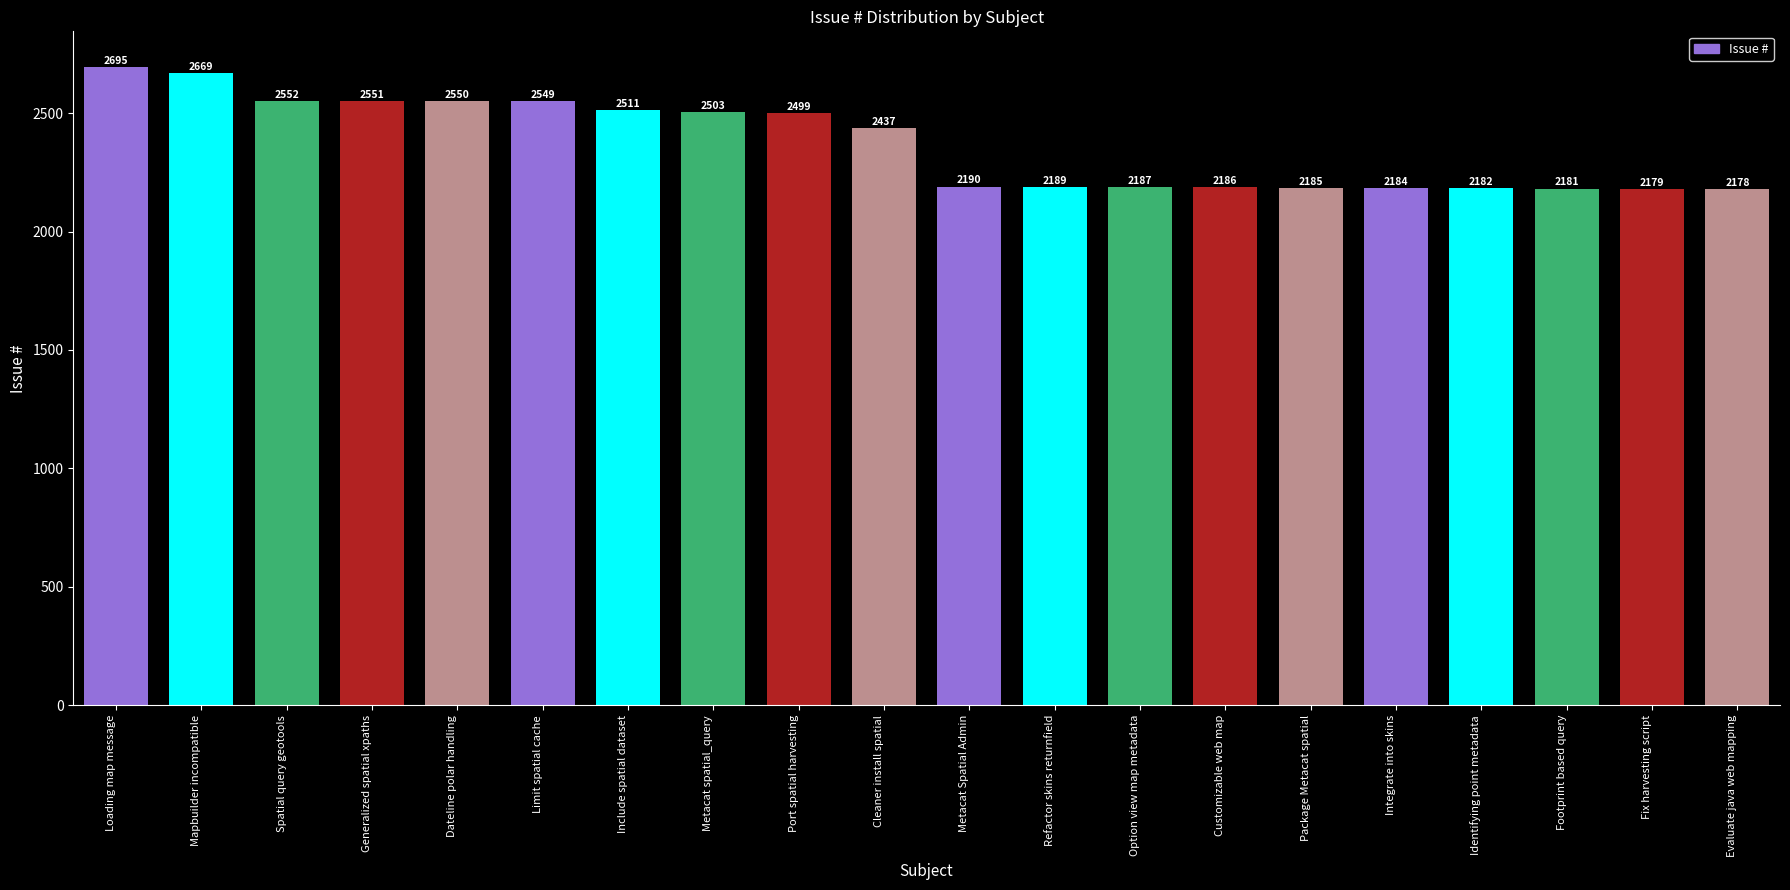

What is the greatest value displayed?

2695